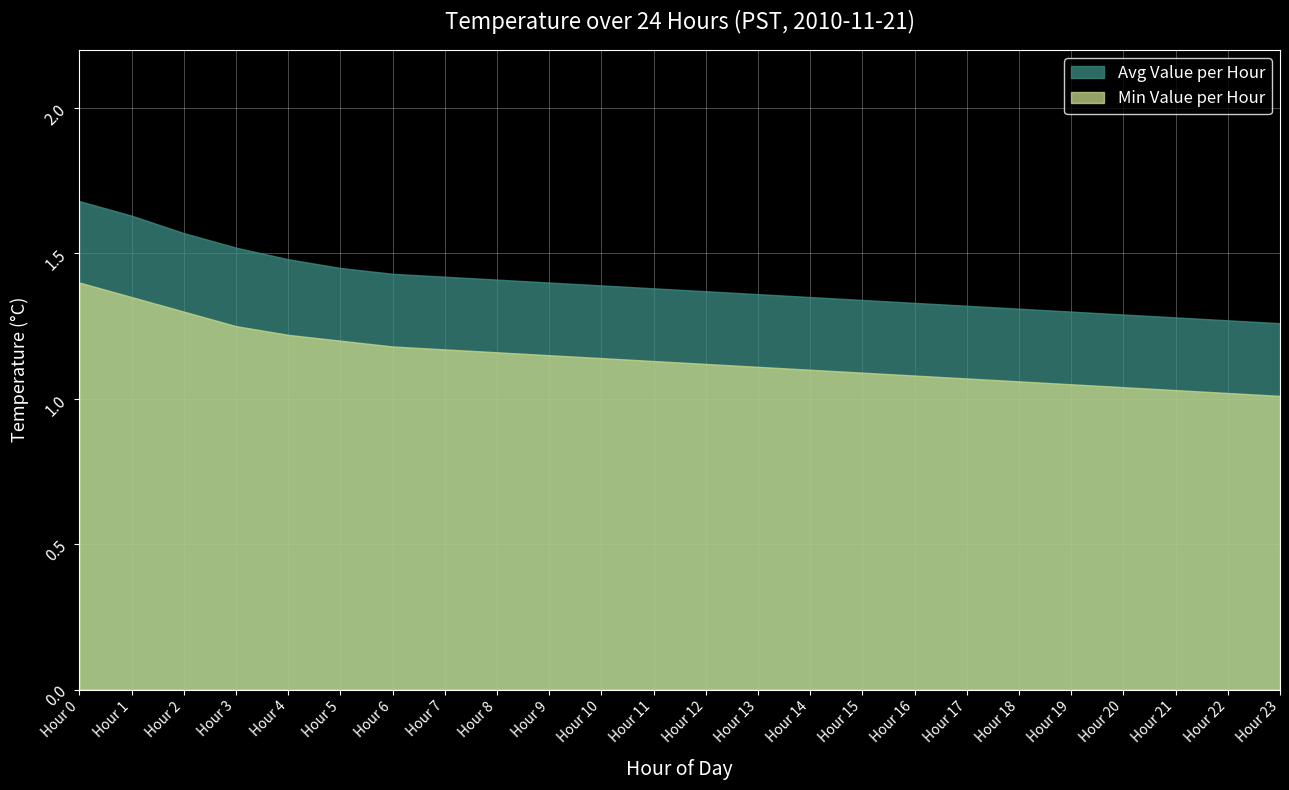

What is the approximate value of Min Value per Hour at Hour 18?

1.1